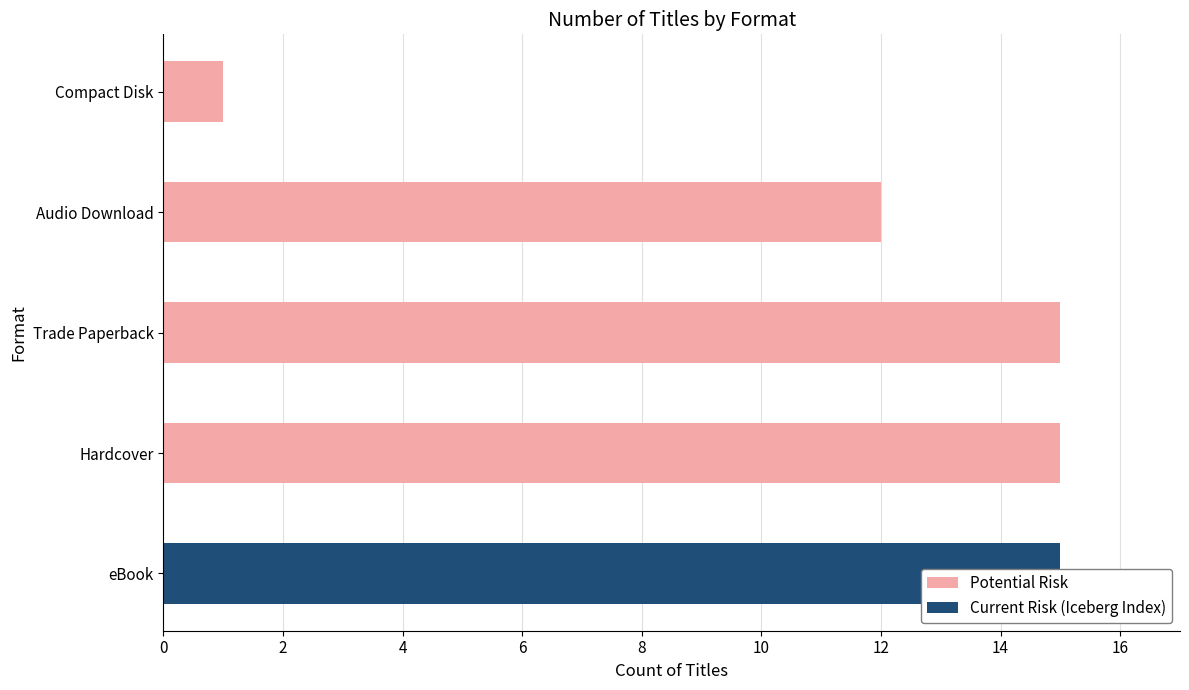

How many bars are there in total?

5